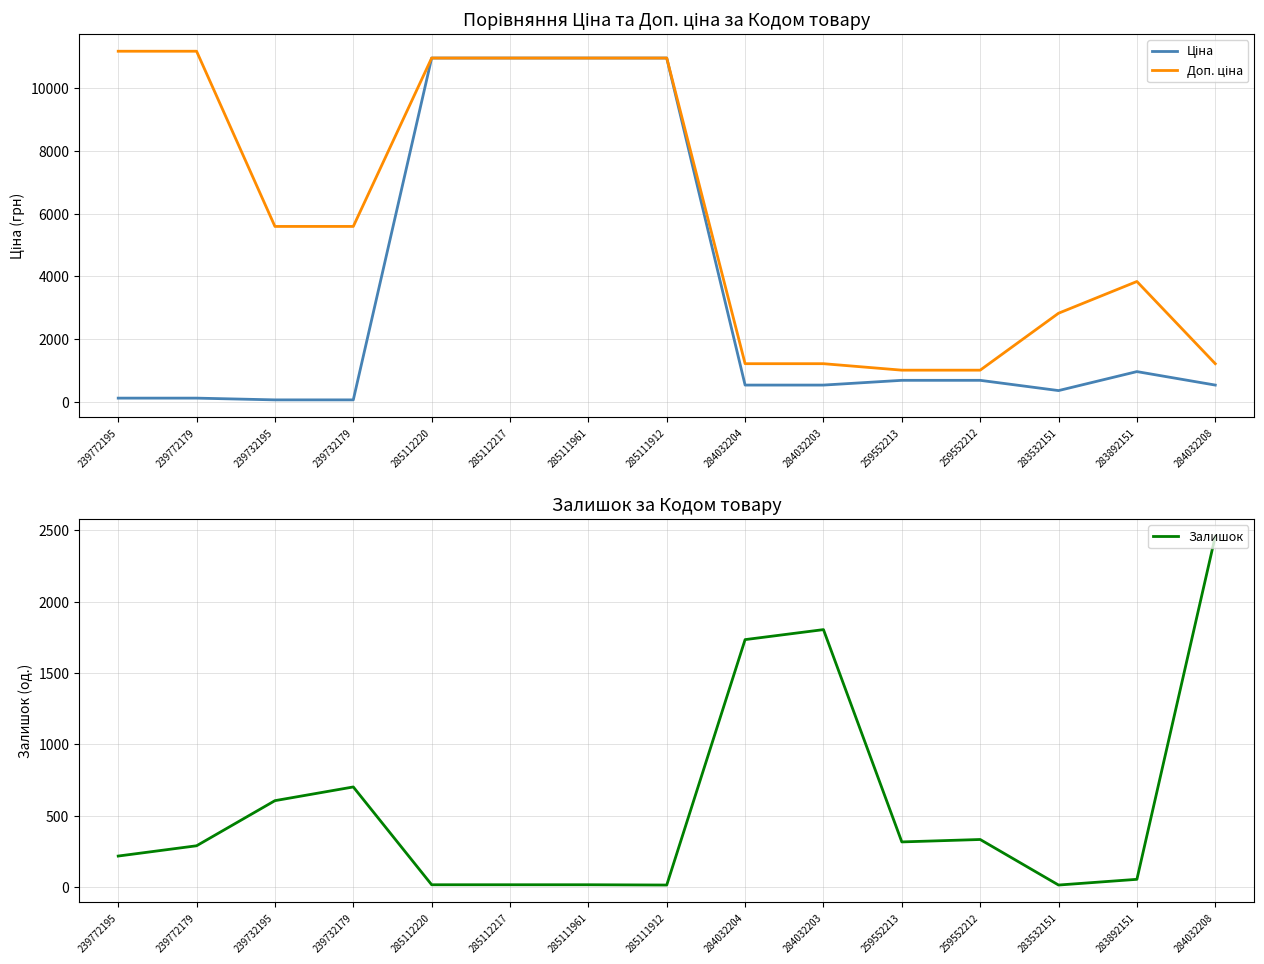

What is the maximum value for Ціна?

10964.4